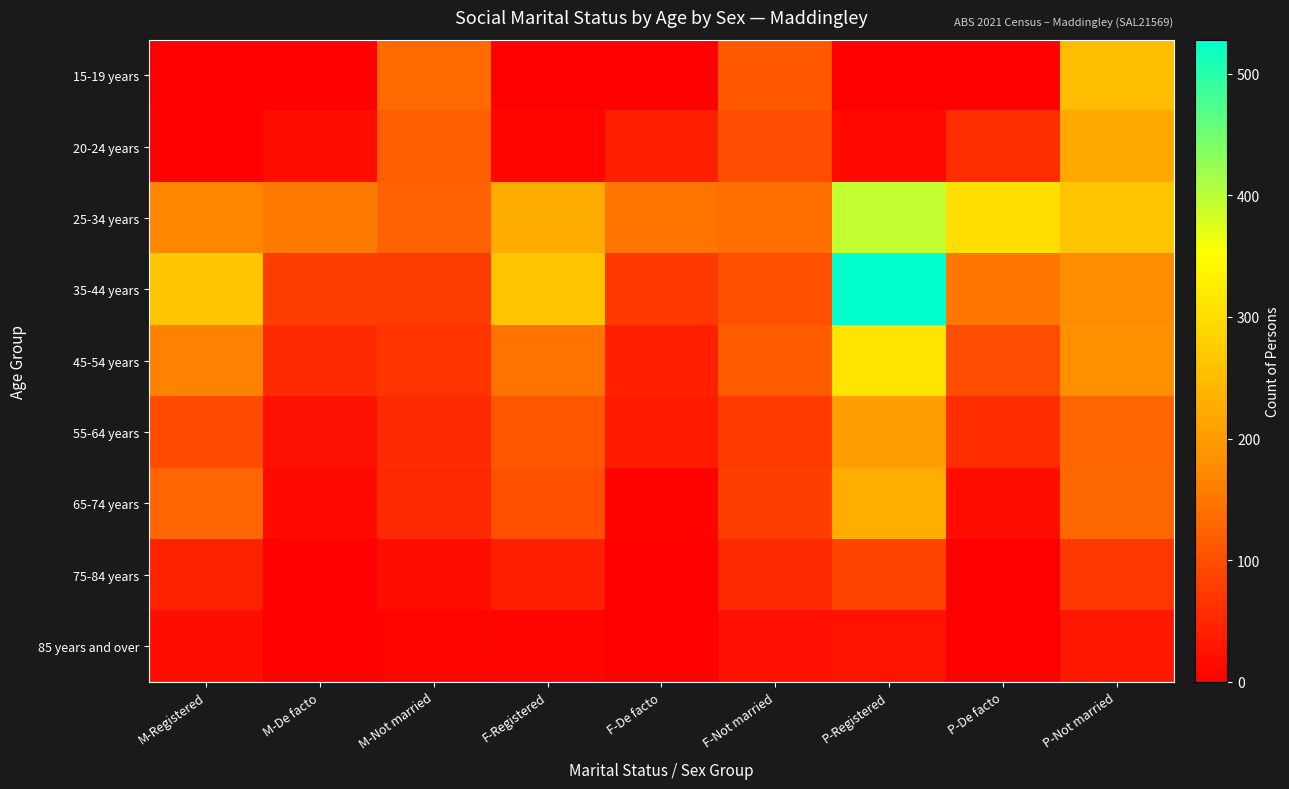

Reading right to left, extract all data points from this chart.

15-19 years: P-Not married=252	P-De facto=0	P-Registered=0	F-Not married=112	F-De facto=0	F-Registered=0	M-Not married=132	M-De facto=0	M-Registered=0
20-24 years: P-Not married=220	P-De facto=59	P-Registered=12	F-Not married=97	F-De facto=42	F-Registered=9	M-Not married=120	M-De facto=19	M-Registered=4
25-34 years: P-Not married=264	P-De facto=302	P-Registered=393	F-Not married=140	F-De facto=148	F-Registered=225	M-Not married=124	M-De facto=154	M-Registered=169
35-44 years: P-Not married=178	P-De facto=150	P-Registered=528	F-Not married=101	F-De facto=72	F-Registered=264	M-Not married=77	M-De facto=78	M-Registered=264
45-54 years: P-Not married=182	P-De facto=97	P-Registered=311	F-Not married=116	F-De facto=42	F-Registered=147	M-Not married=66	M-De facto=55	M-Registered=164
55-64 years: P-Not married=128	P-De facto=57	P-Registered=205	F-Not married=74	F-De facto=35	F-Registered=110	M-Not married=54	M-De facto=22	M-Registered=95
65-74 years: P-Not married=130	P-De facto=19	P-Registered=228	F-Not married=78	F-De facto=5	F-Registered=101	M-Not married=52	M-De facto=14	M-Registered=127
75-84 years: P-Not married=71	P-De facto=0	P-Registered=85	F-Not married=53	F-De facto=0	F-Registered=41	M-Not married=18	M-De facto=0	M-Registered=44
85 years and over: P-Not married=29	P-De facto=0	P-Registered=25	F-Not married=21	F-De facto=0	F-Registered=6	M-Not married=8	M-De facto=0	M-Registered=19